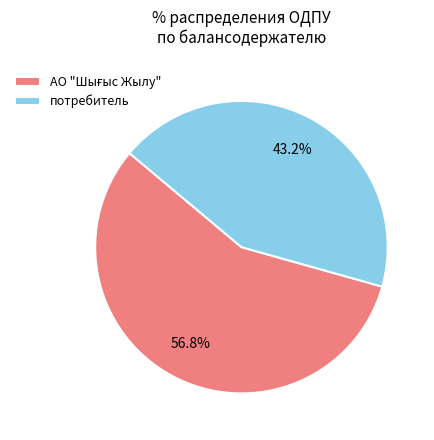

How many slices are in this pie chart?

2